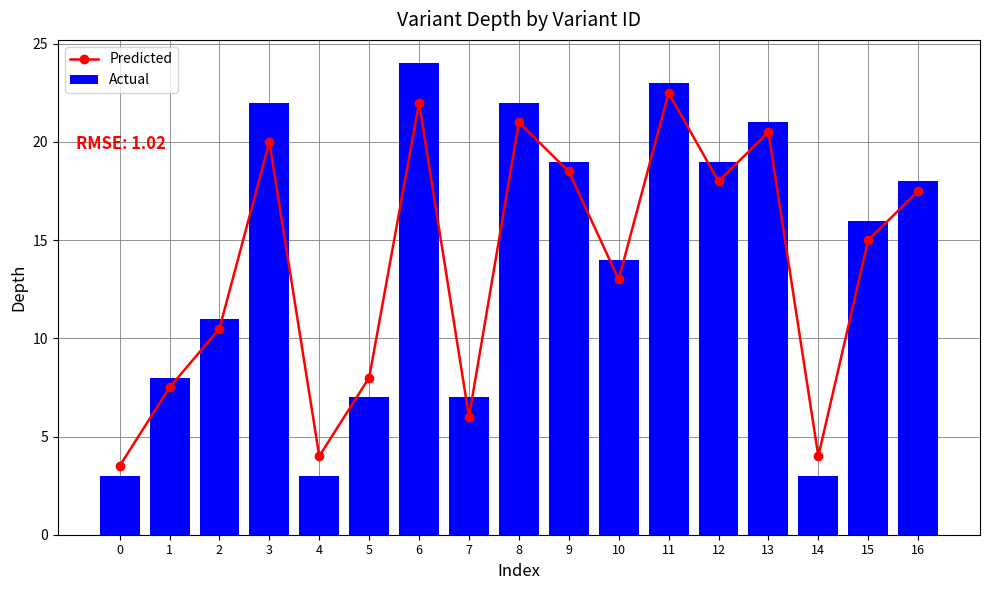

What is the sum of all Predicted values?

231.5